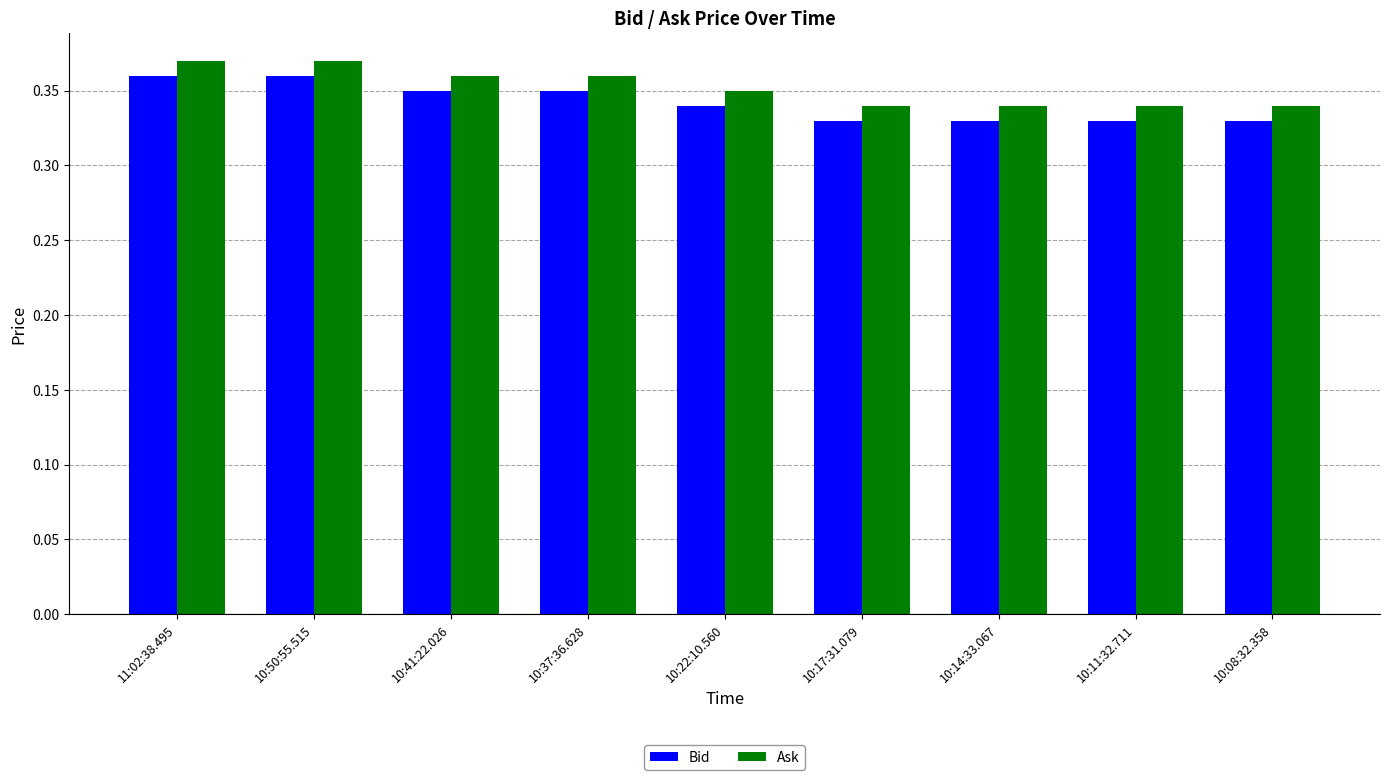

Is it true that Bid equals 0.6 at 11:02:38.495?

False